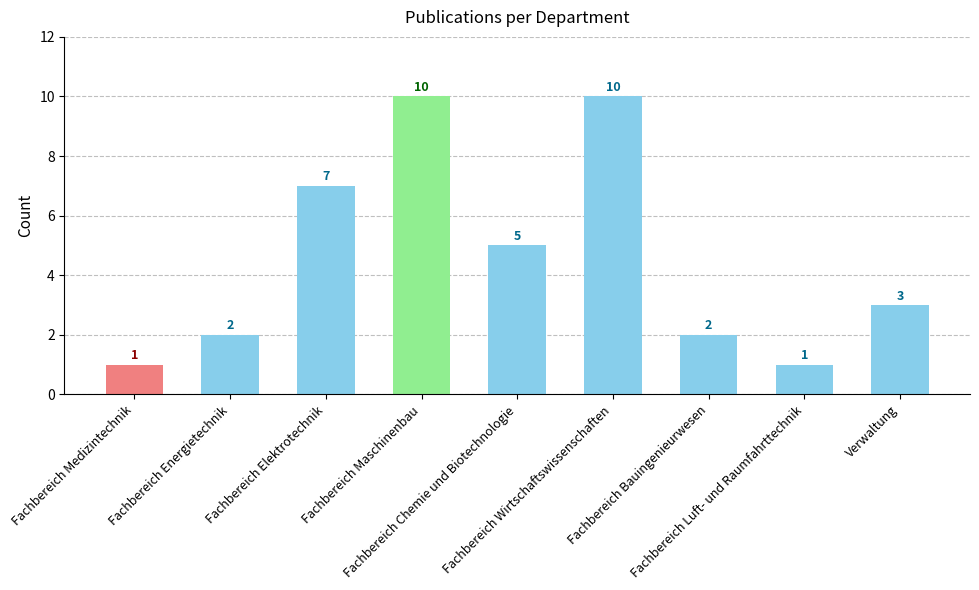

Count the values in the range 2 to 7.

5